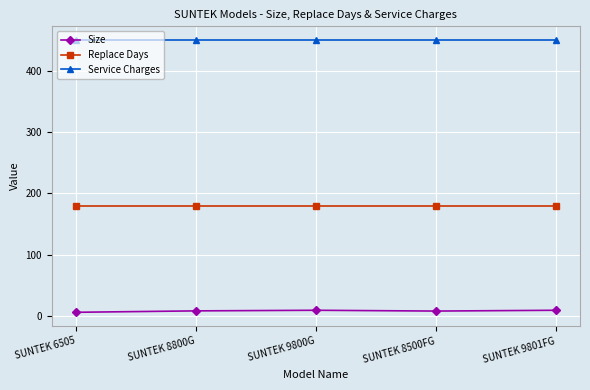

At how many categories does at least one series exceed 171?

5